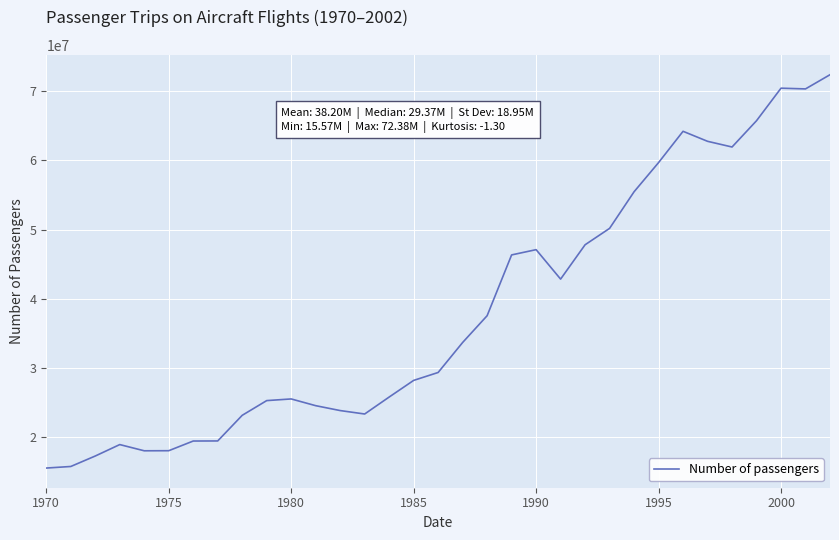

What is the difference between the maximum and minimum values?

56812396